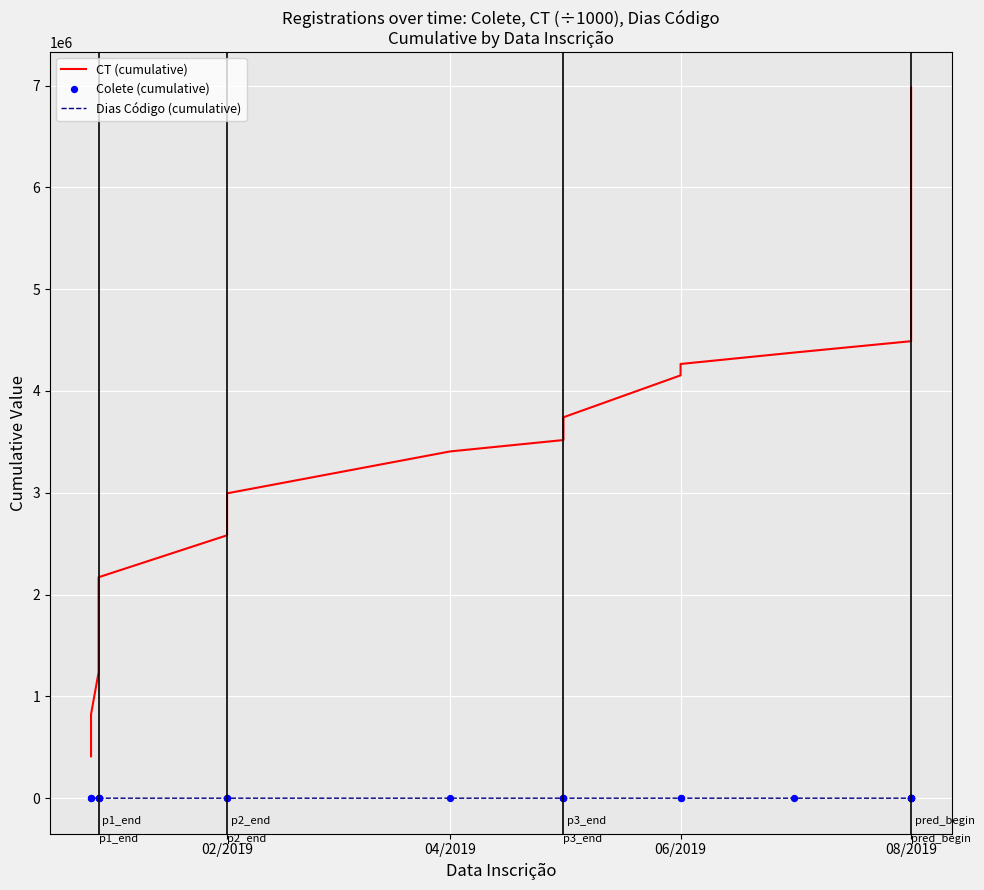

At which category is the sum across all series the highest?

08/2019